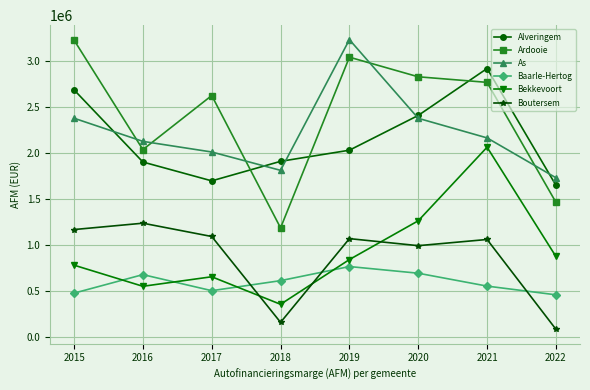

At which category does Boutersem reach its first local peak?

2016